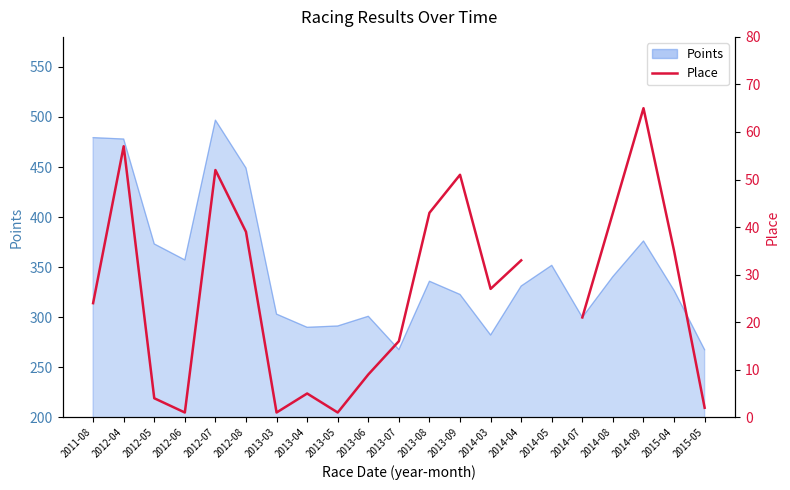

What position from the left is 2014-07?

17